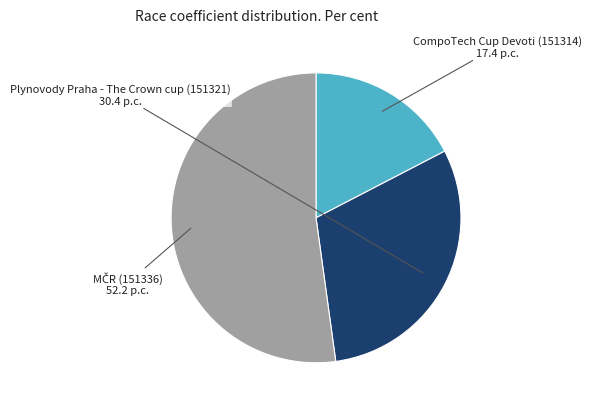

How many segments does this pie chart have?

3